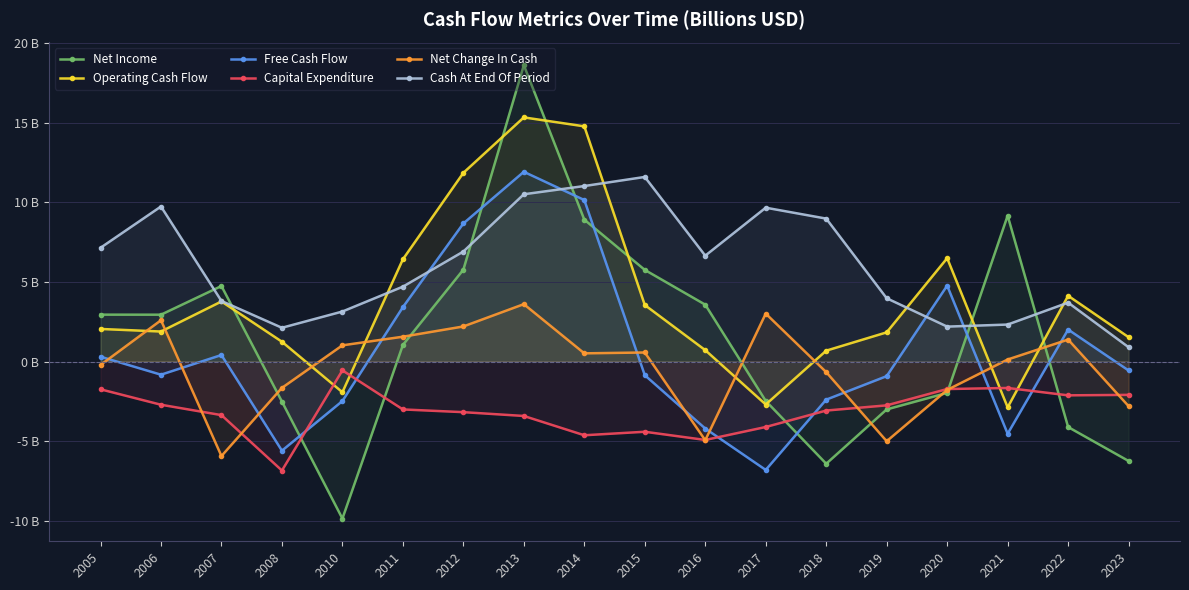

Read the Operating Cash Flow value at 2010.

-1.9